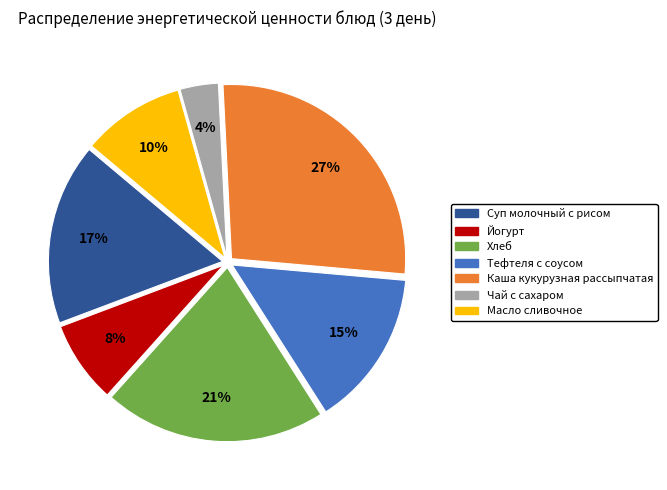

Which has a higher value, Масло сливочное or Суп молочный с рисом?

Суп молочный с рисом